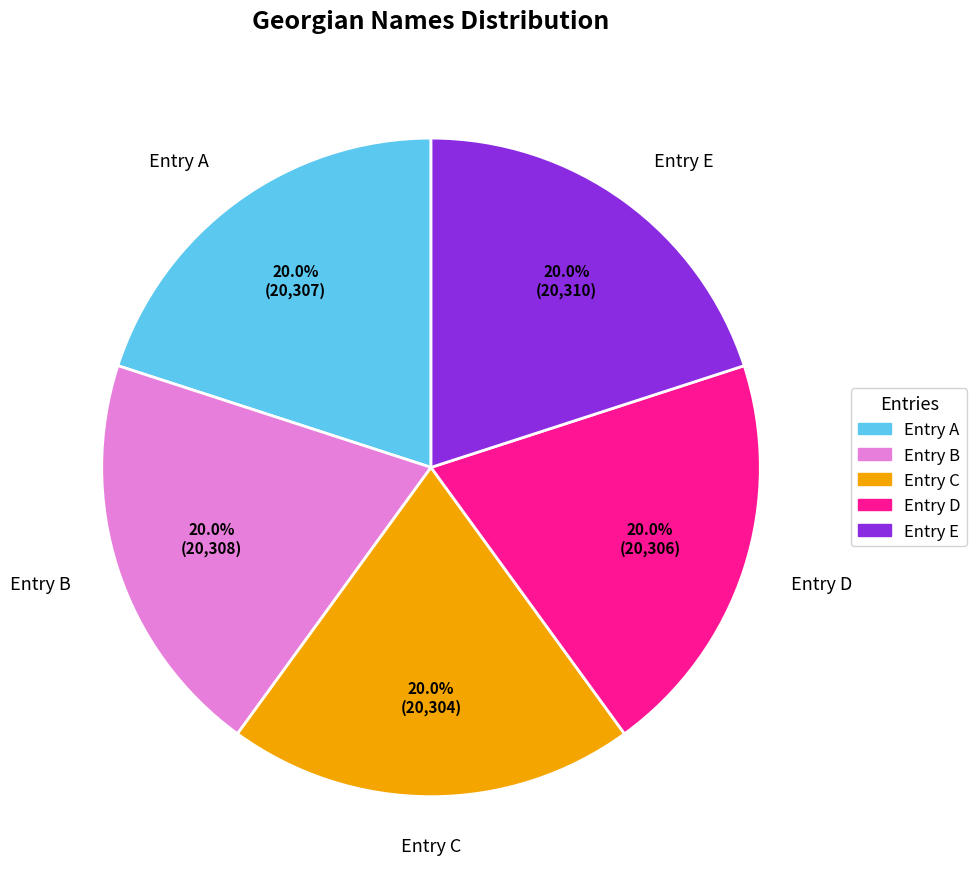

What percentage do Entry A and Entry E together represent?

40.0%